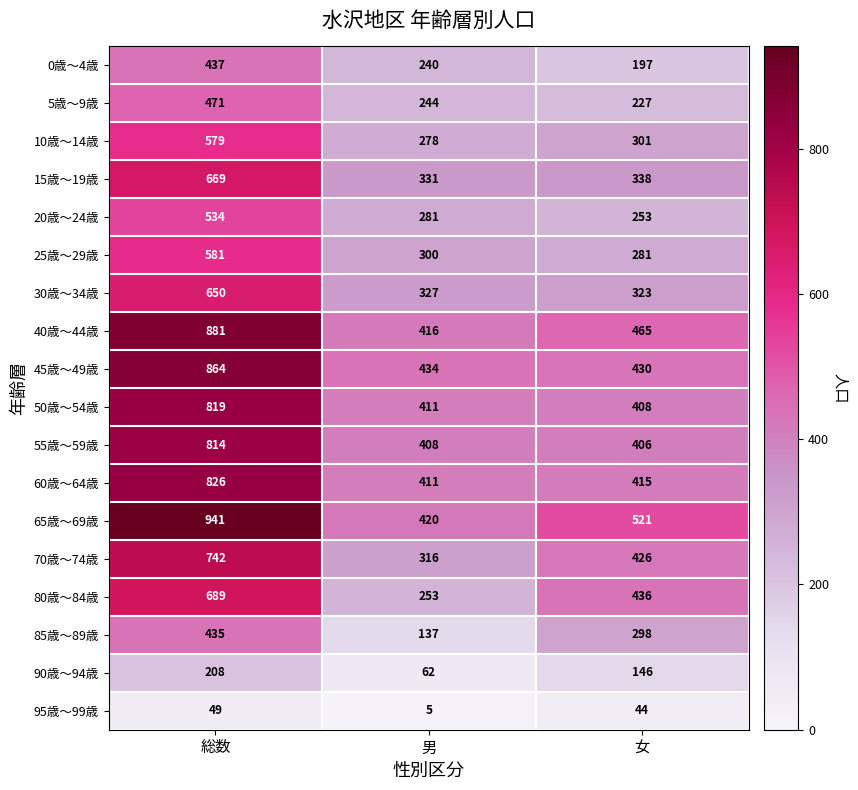

The 20歳～24歳 series shows 253 at 女. True or false?

True